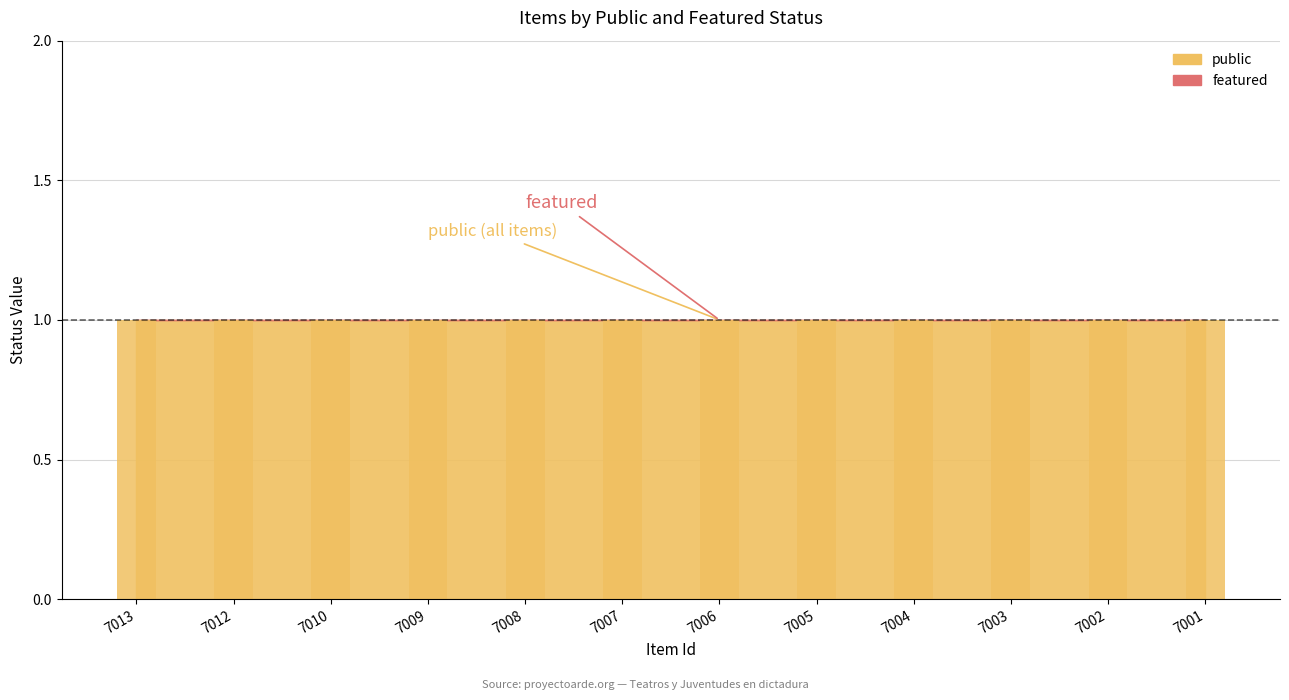

At 7004, list the series in order from largest to smallest.

public, featured